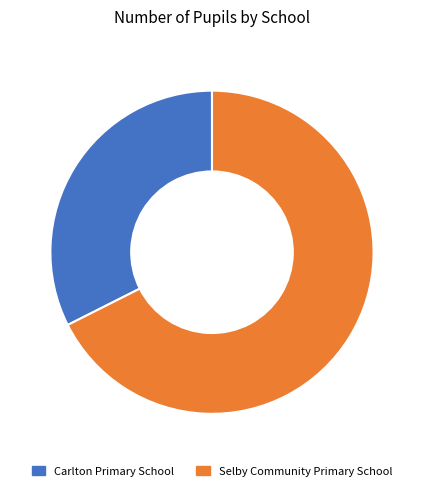

Which slice is the smallest?

Carlton Primary School